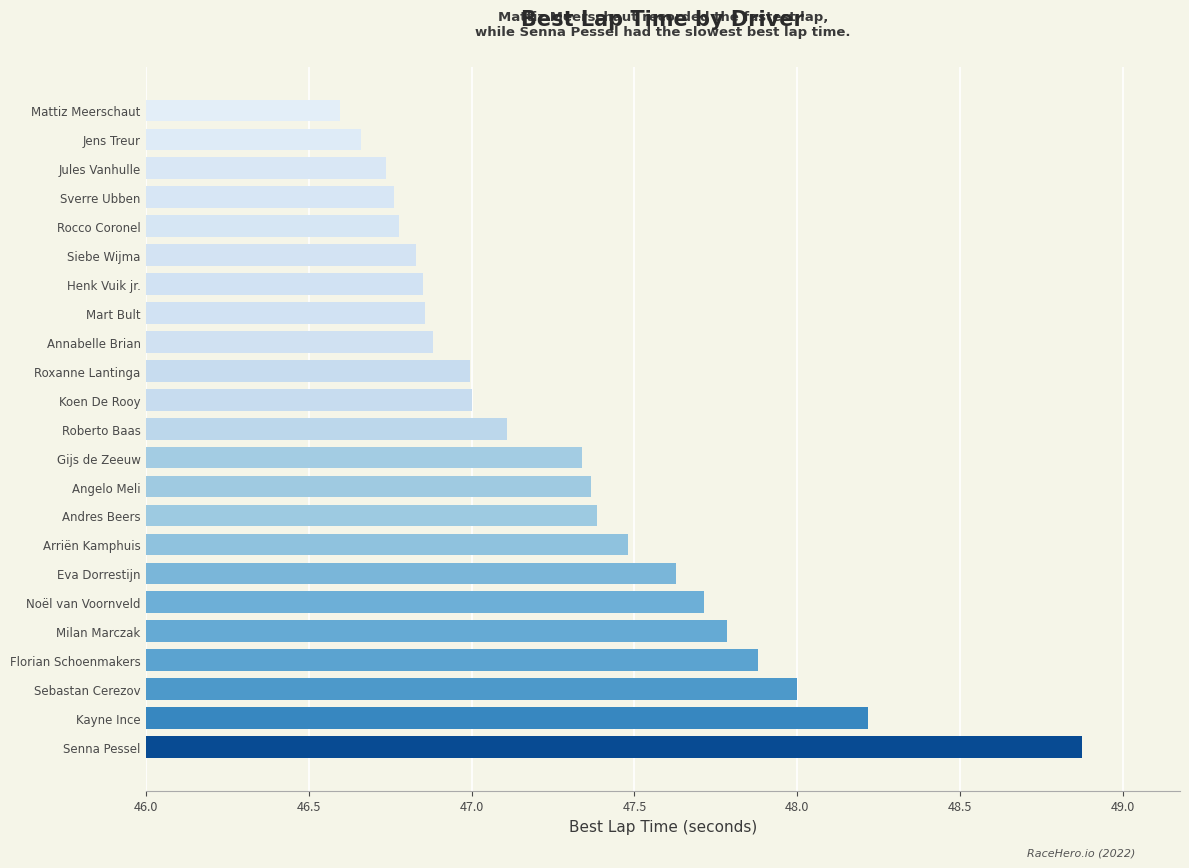

What value does the data have at Milan Marczak?

47.8